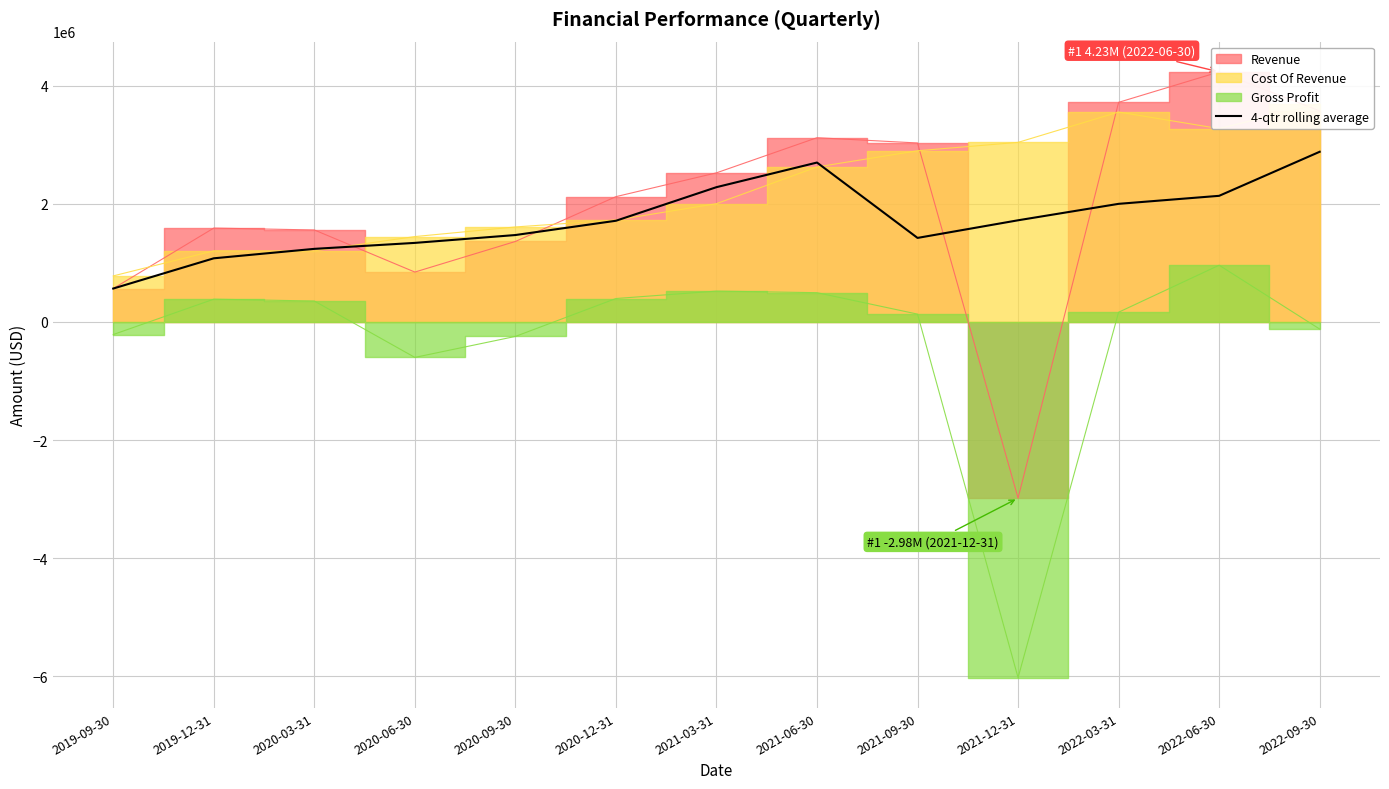

Which category has the lowest value in the 4-qtr rolling average series?

2019-09-30